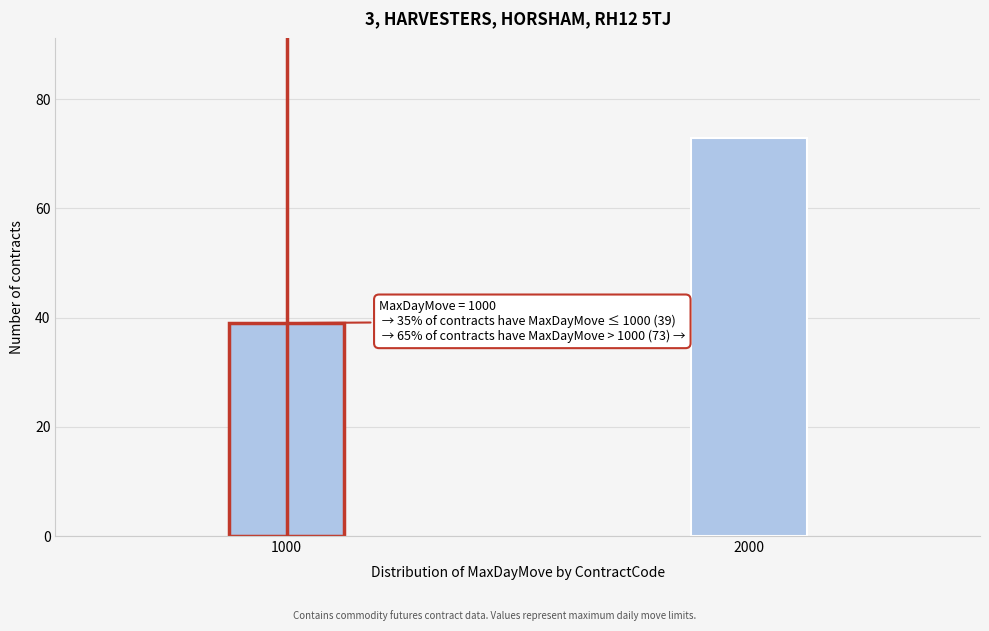

Reading left to right, extract all data points from this chart.

1000=39	2000=73